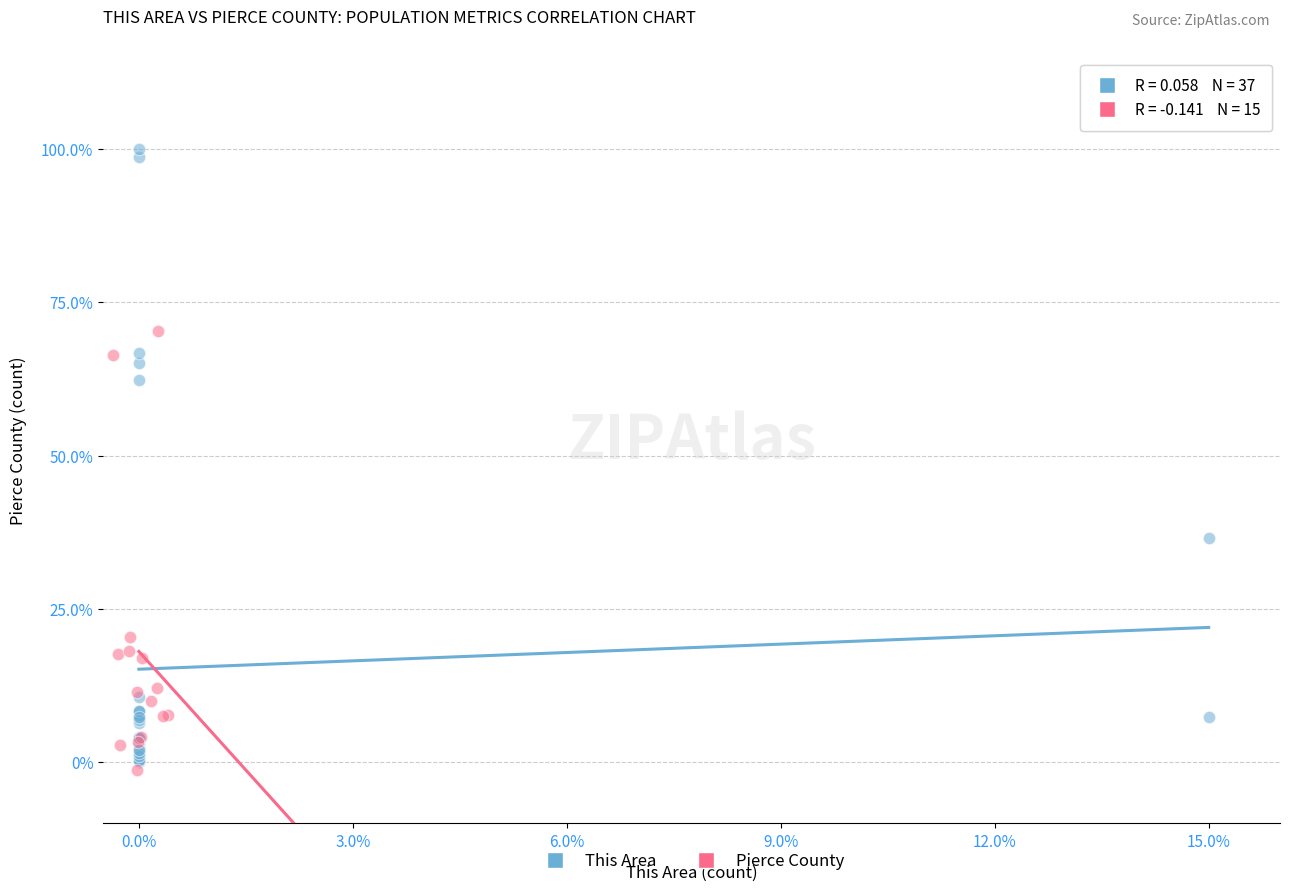

Which series contains the highest Y value?

This Area